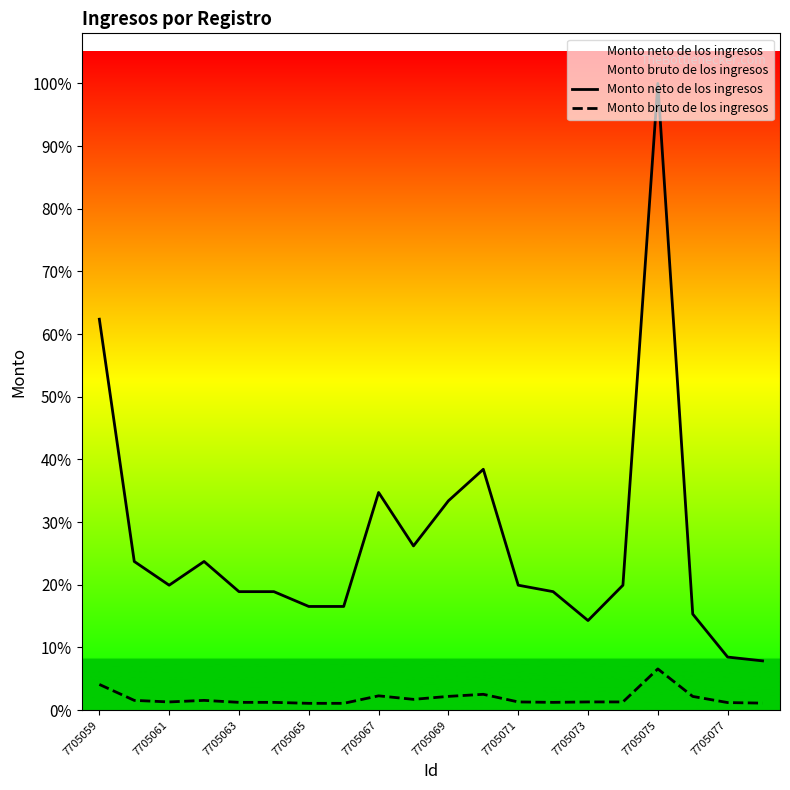

Where does the Monto bruto de los ingresos series first go above 194?

7705059